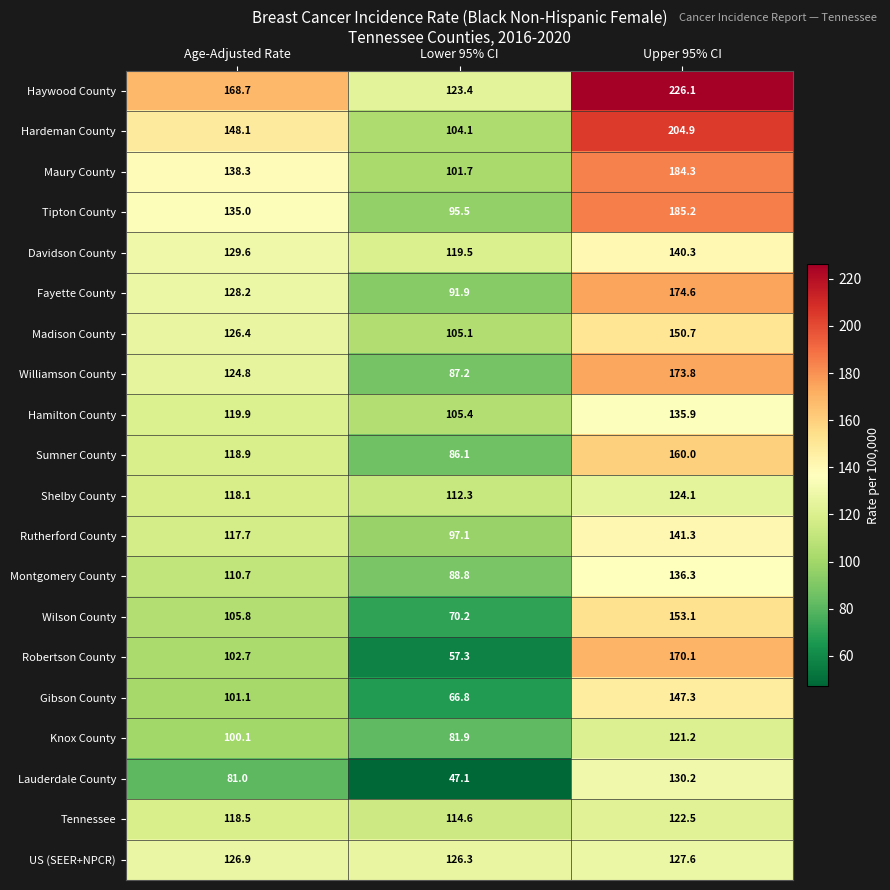

Rank the series at Upper 95% CI from highest to lowest value.

Haywood County, Hardeman County, Tipton County, Maury County, Fayette County, Williamson County, Robertson County, Sumner County, Wilson County, Madison County, Gibson County, Rutherford County, Davidson County, Montgomery County, Hamilton County, Lauderdale County, US (SEER+NPCR), Shelby County, Tennessee, Knox County